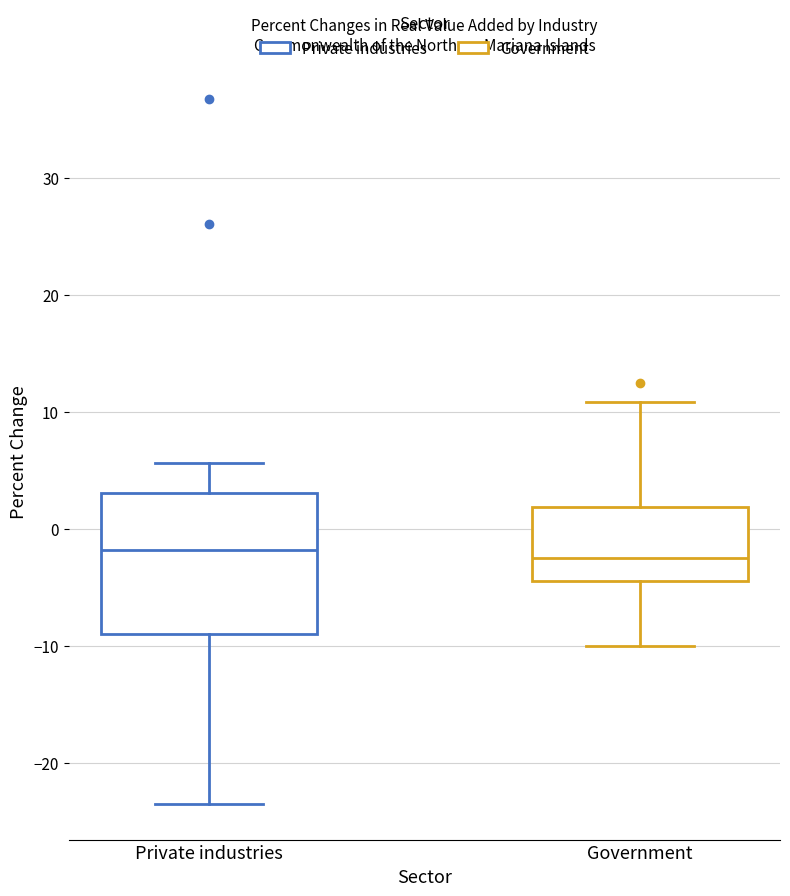

Which box is the tallest, from its lower edge to its upper edge?

Private industries